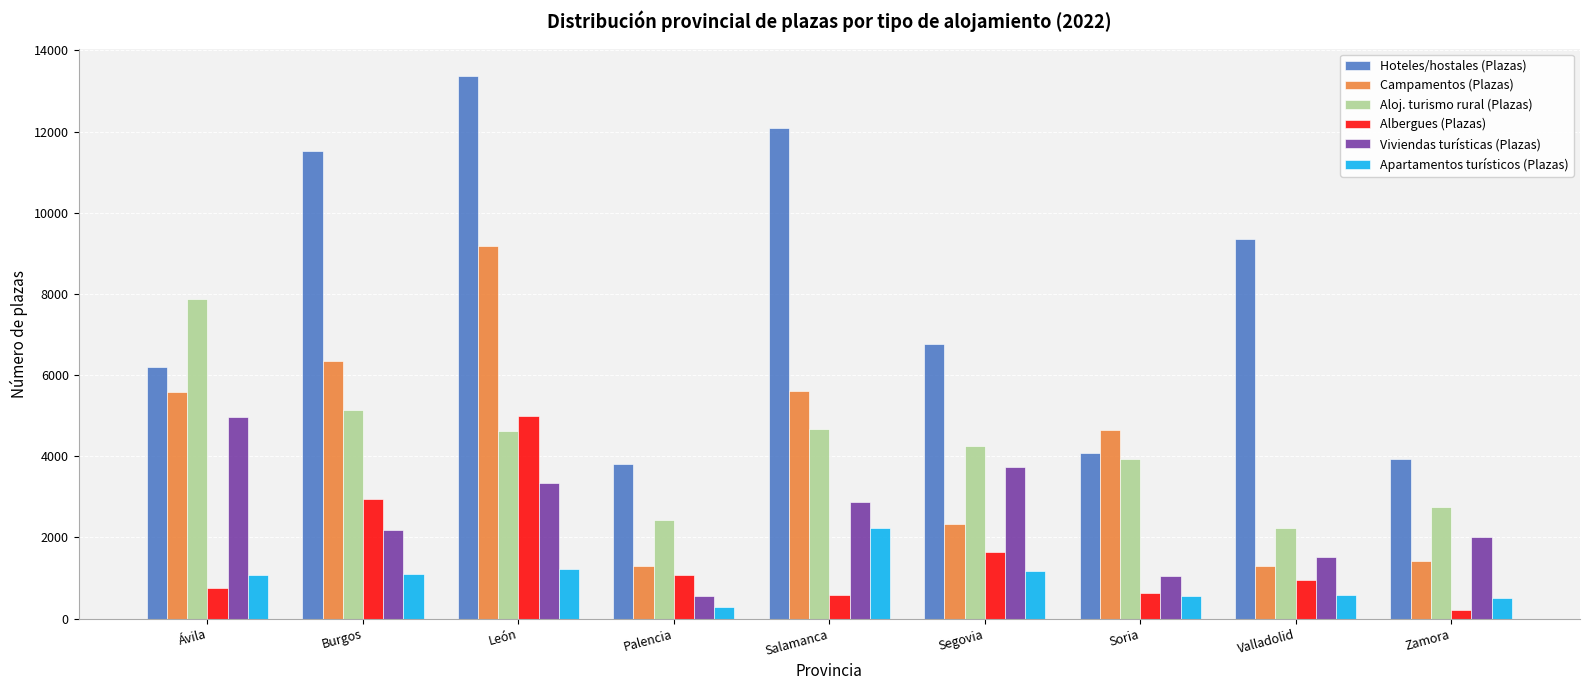

The value of Apartamentos turísticos (Plazas) at Valladolid is 588. True or false?

True